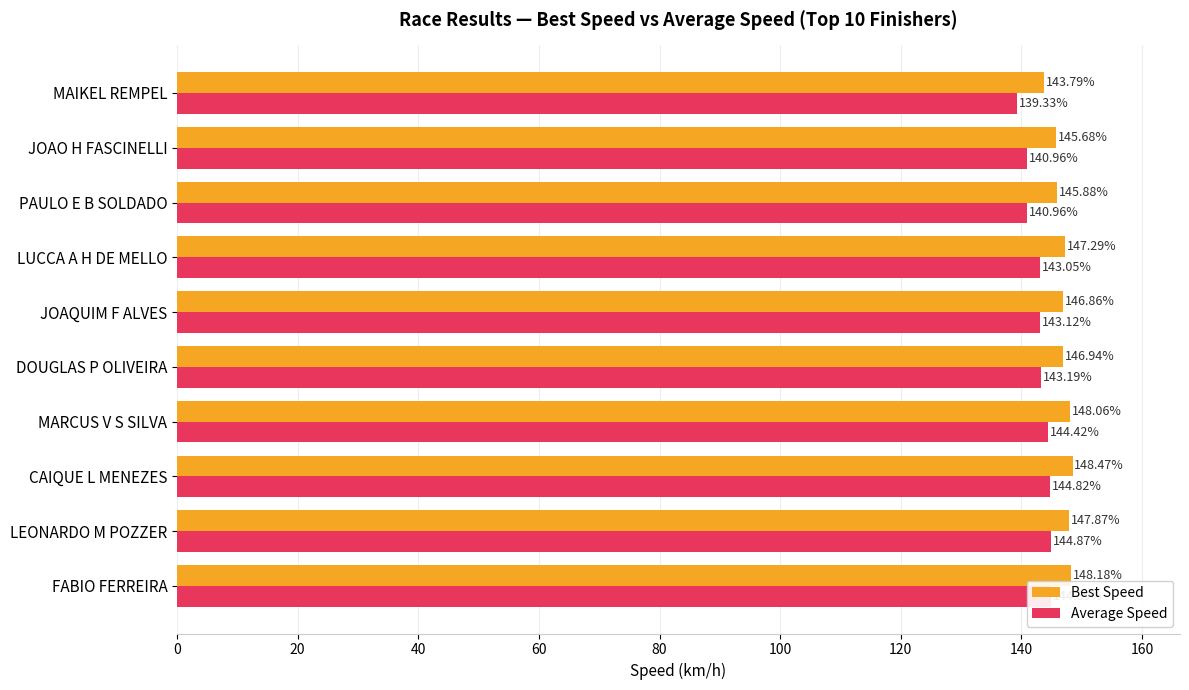

Rank the series by their average value, from highest to lowest.

Best Speed, Average Speed